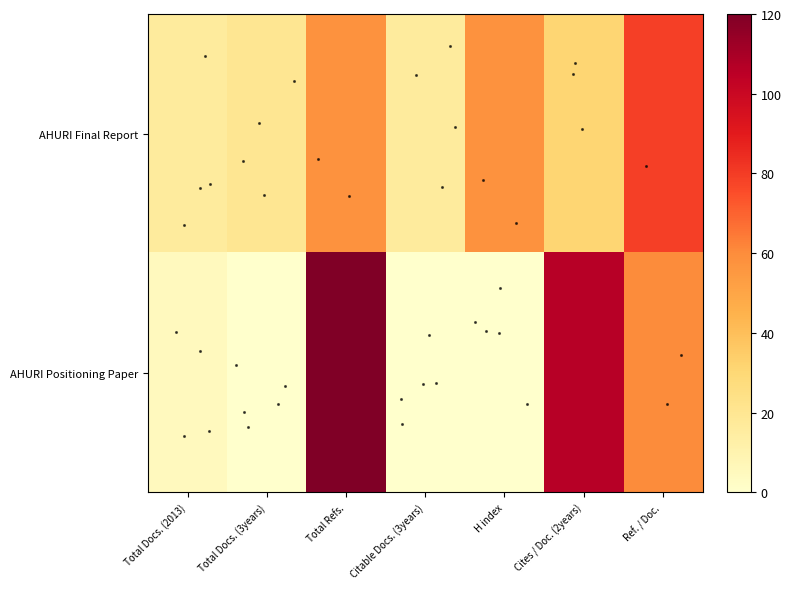

At how many categories does at least one series exceed 73?

3